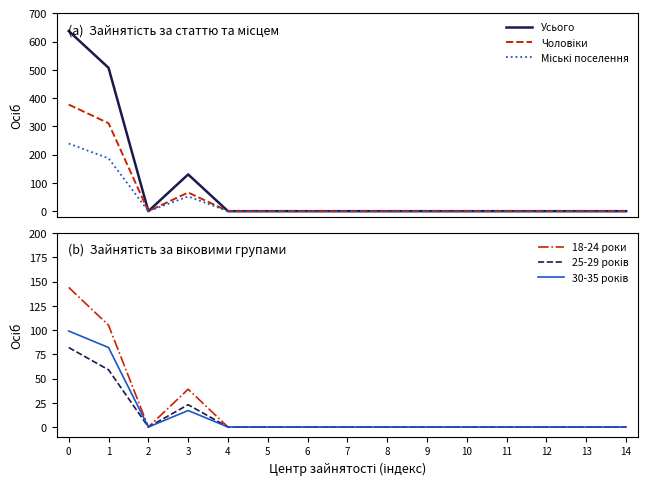

How many categories are shown in the chart?

15